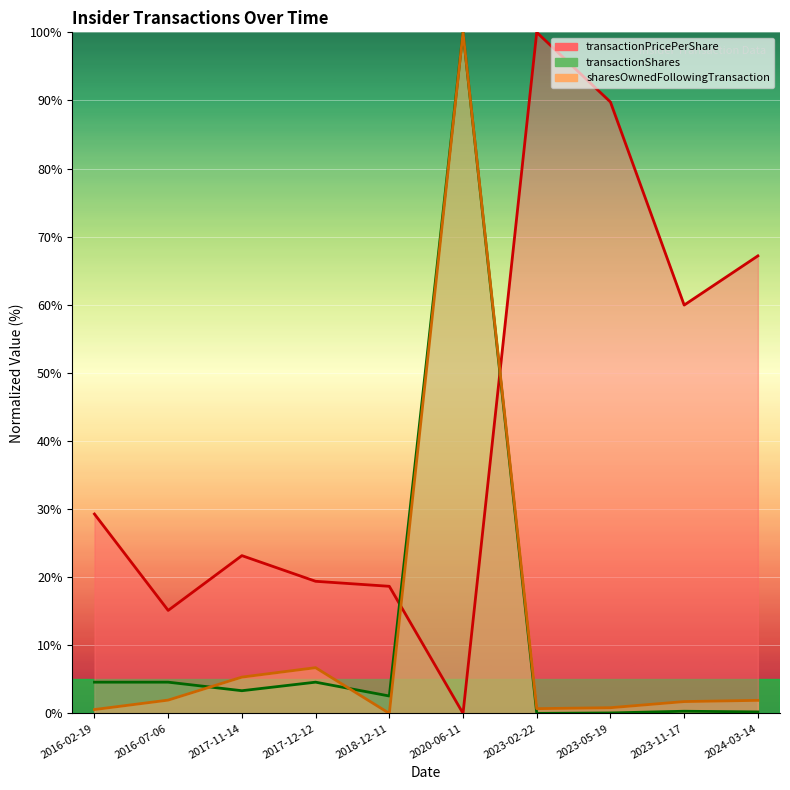

At how many categories does at least one series exceed 86?

3